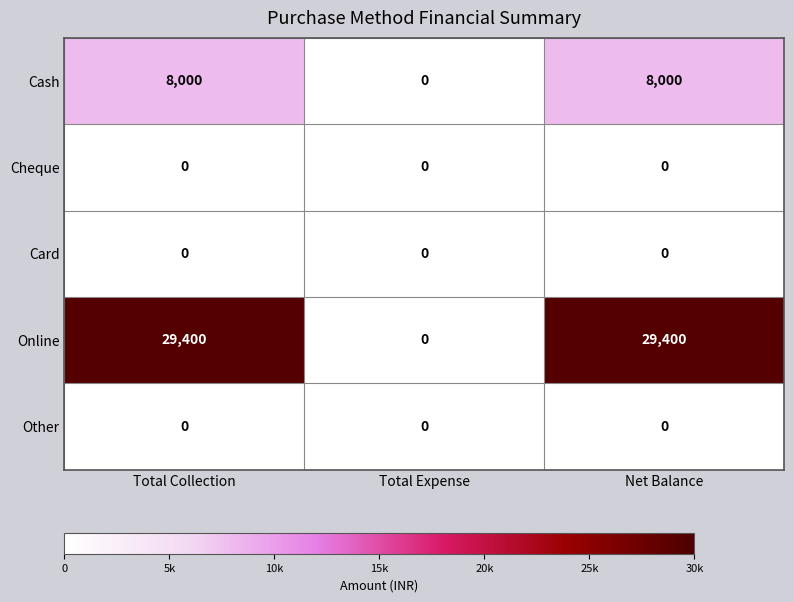

The value of Cash at Total Expense is 0. True or false?

True